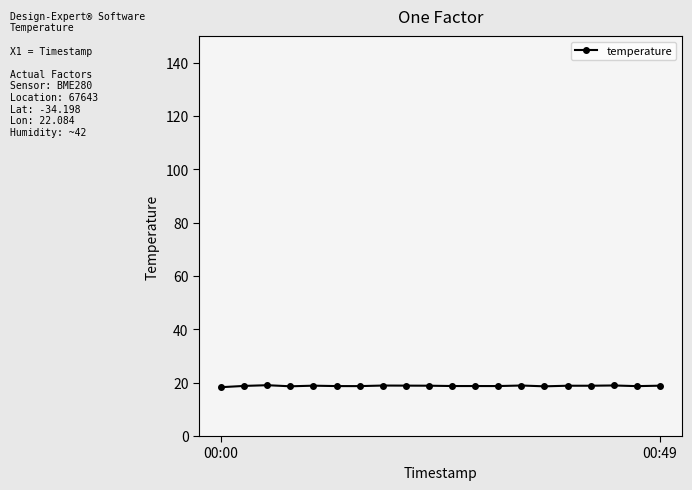

True or false: the data has more than 0 interior local peaks.

True